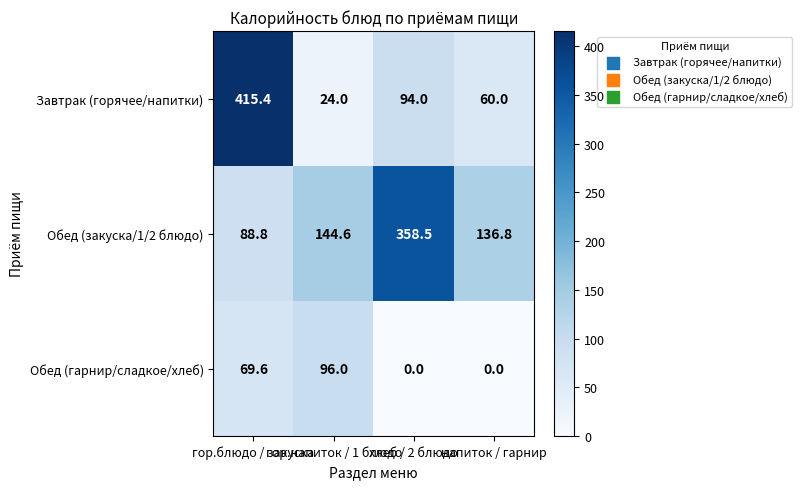

Rank the series by their maximum value, from highest to lowest.

Завтрак (горячее/напитки), Обед (закуска/1/2 блюдо), Обед (гарнир/сладкое/хлеб)